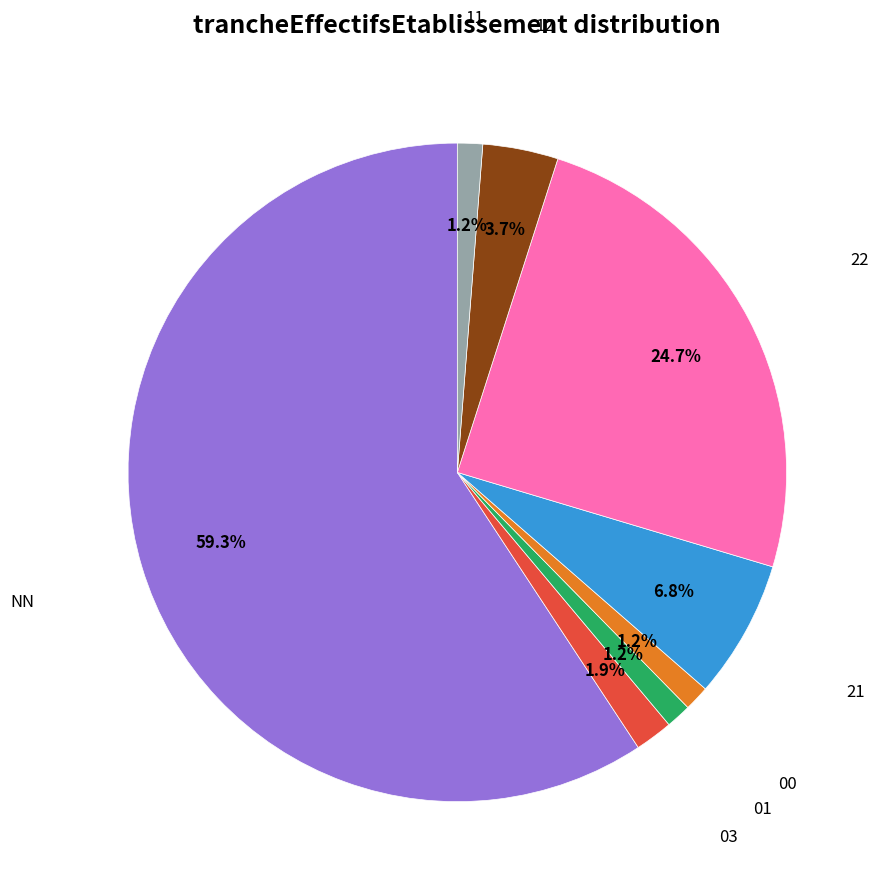

What percentage is the 21 slice, to the nearest percent?

7%